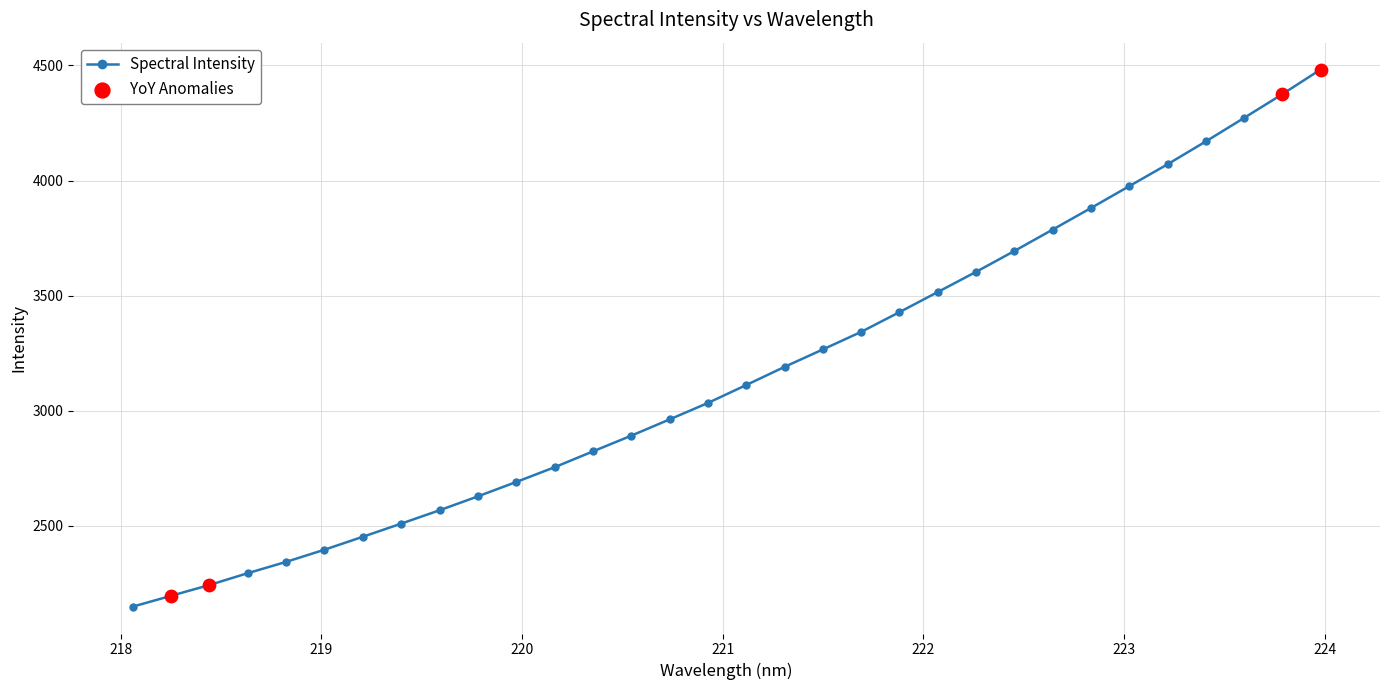

What is the value of the 21st point from the left?

3428.2